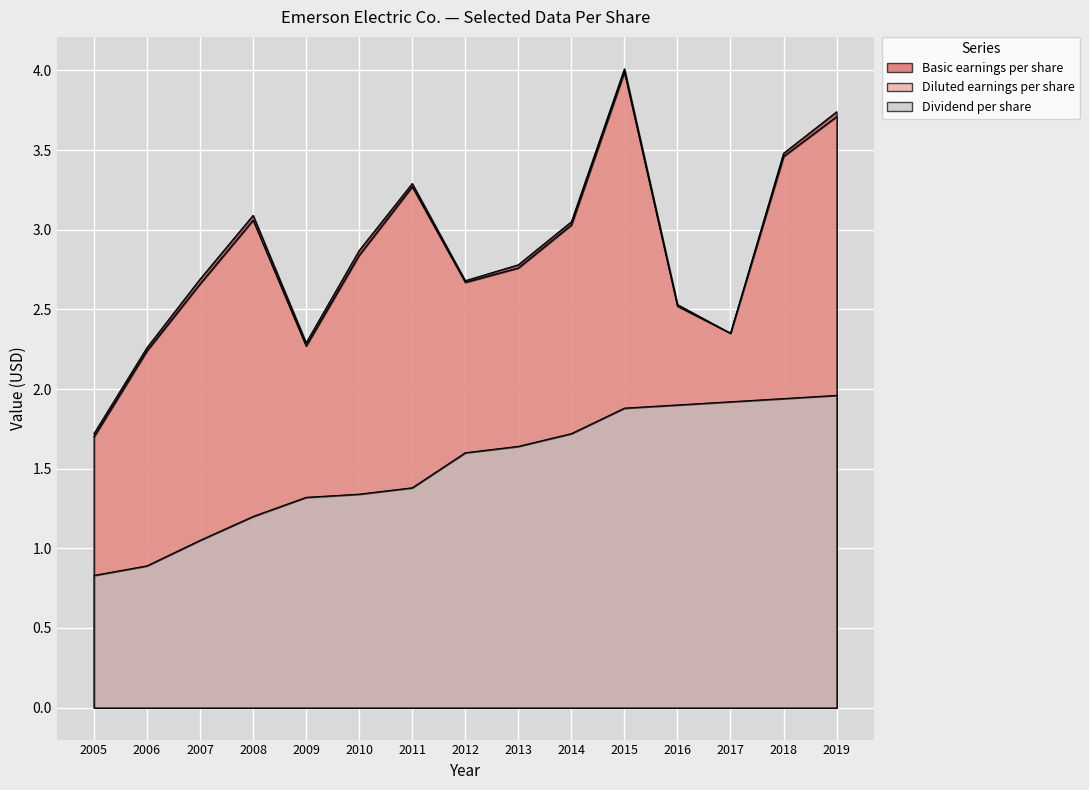

How many series are shown in this chart?

3